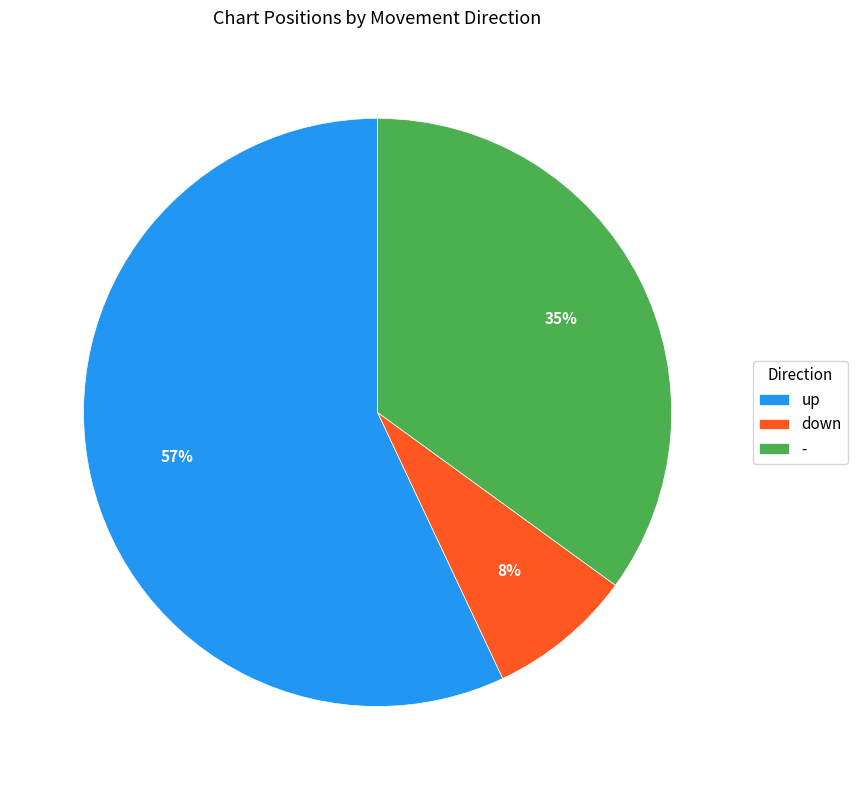

Is there any slice that represents more than half of the pie?

Yes